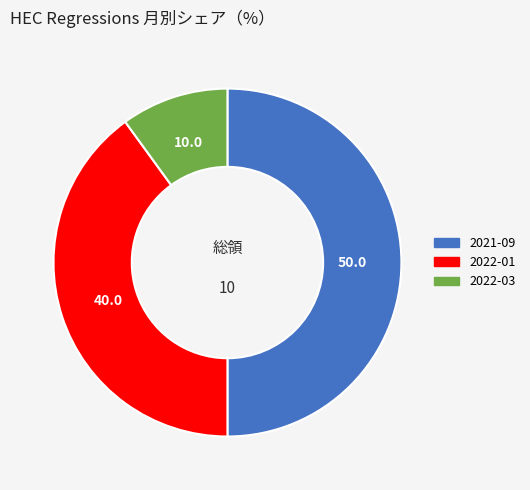

Does 2022-01 represent more than half of the total?

No